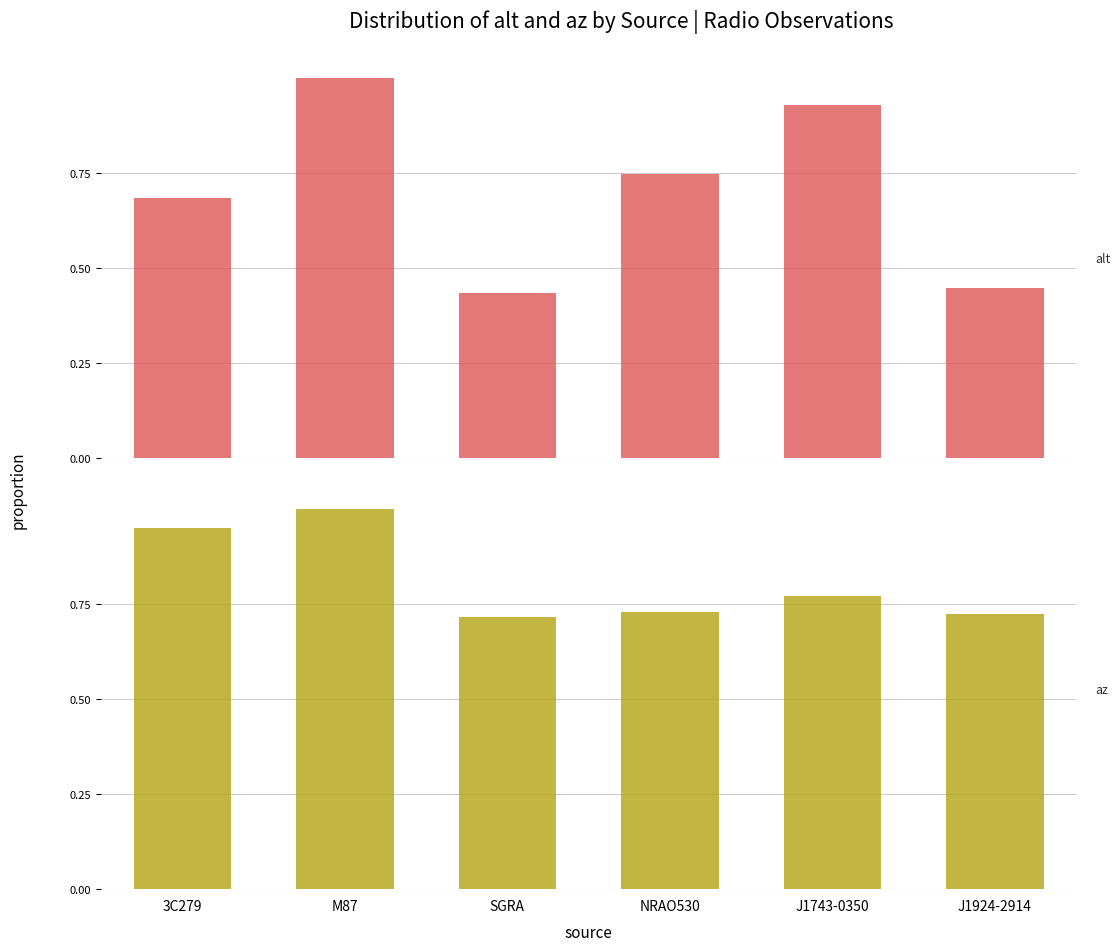

List the labels in order of alt value, largest first.

M87, J1743-0350, NRAO530, 3C279, J1924-2914, SGRA